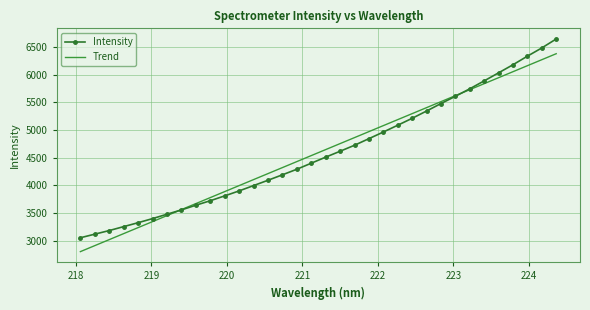

Which series has the widest spread of values?

Intensity